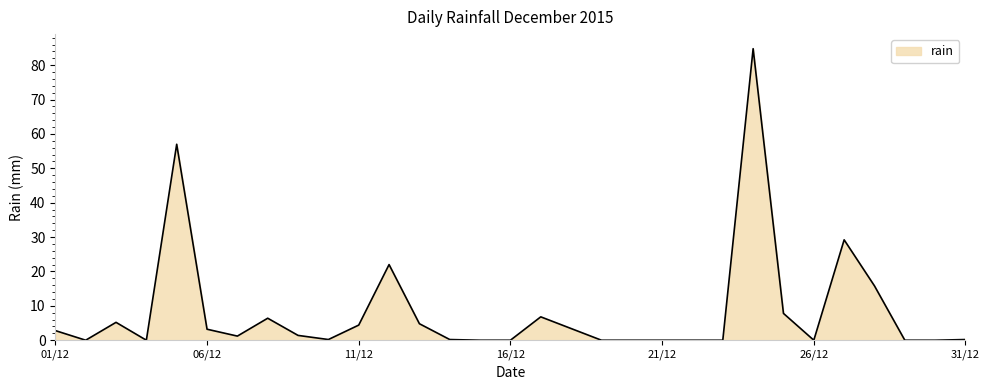

What is the maximum value shown in the chart?

84.8